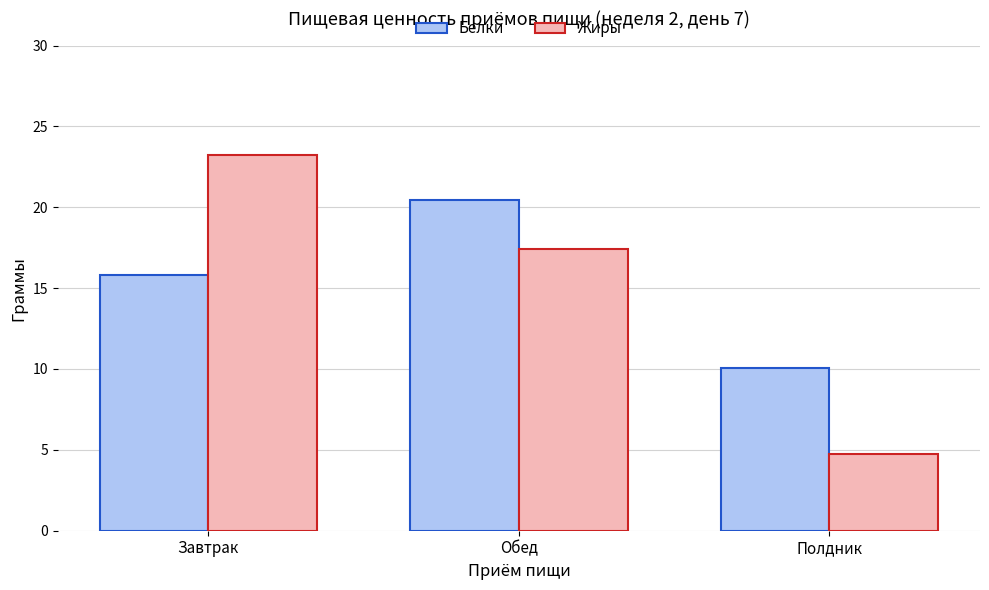

How many distinct data groups are displayed?

2